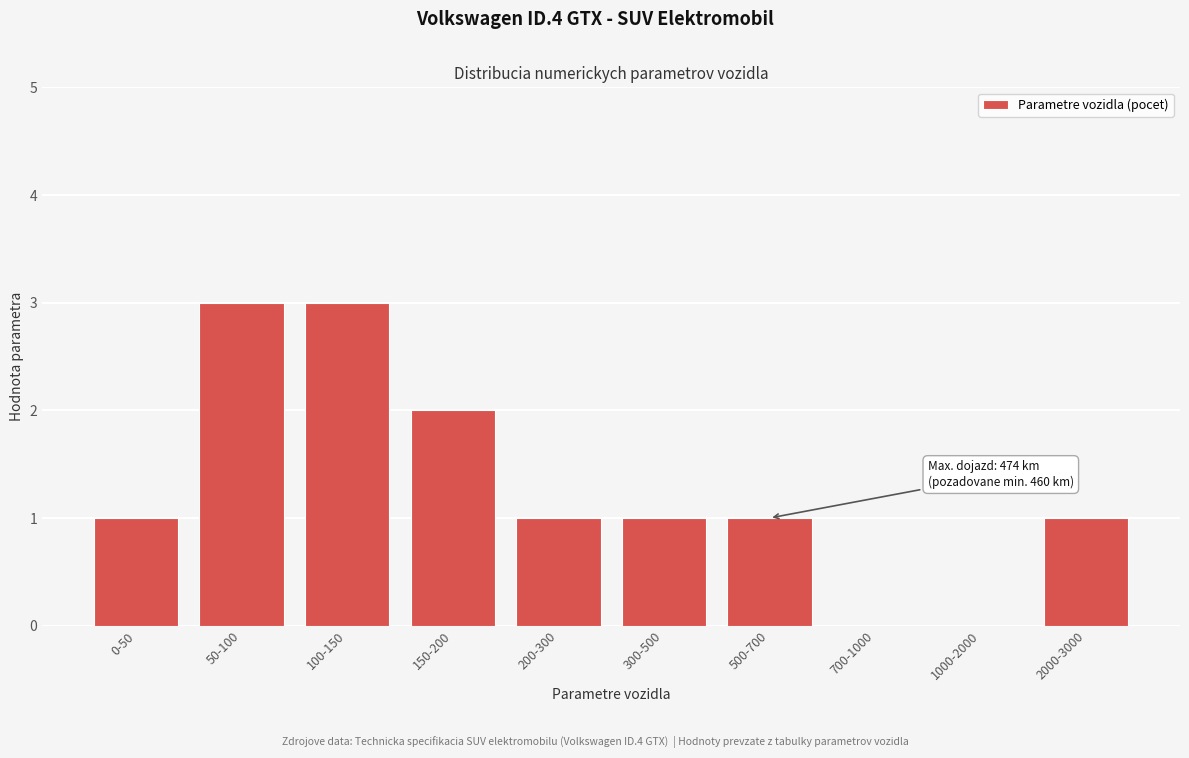

Reading left to right, extract all data points from this chart.

0-50=1	50-100=3	100-150=3	150-200=2	200-300=1	300-500=1	500-700=1	700-1000=0	1000-2000=0	2000-3000=1